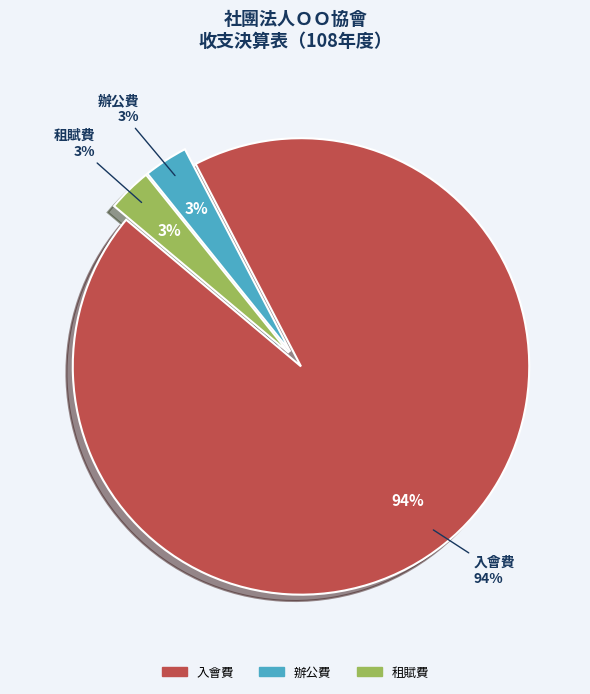

Which category has the smallest portion of the pie?

辦公費